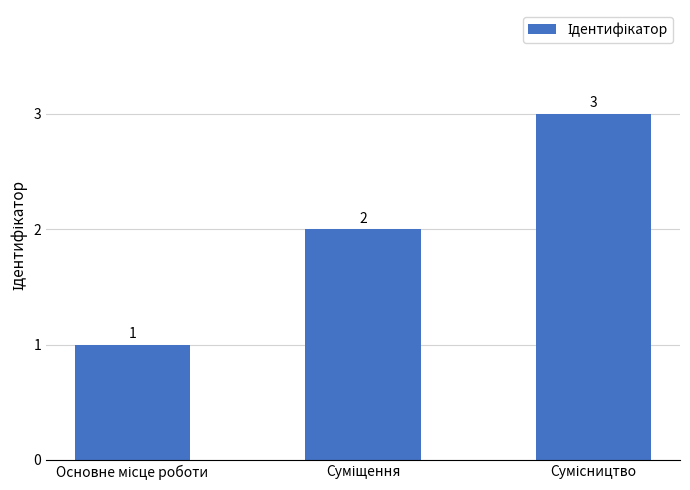

How many distinct data groups are displayed?

1